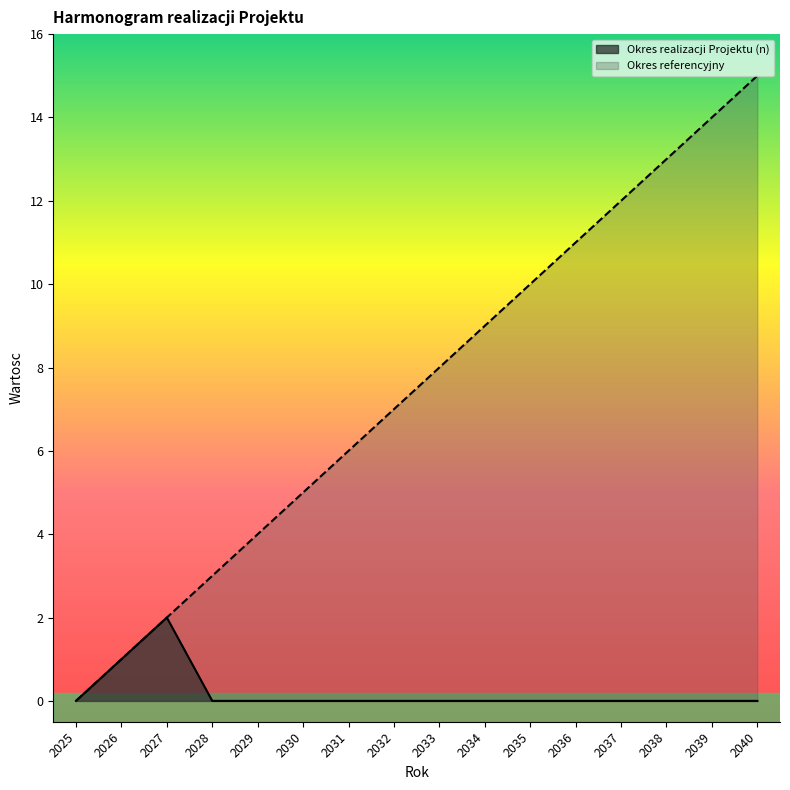

How many categories are shown in the chart?

16